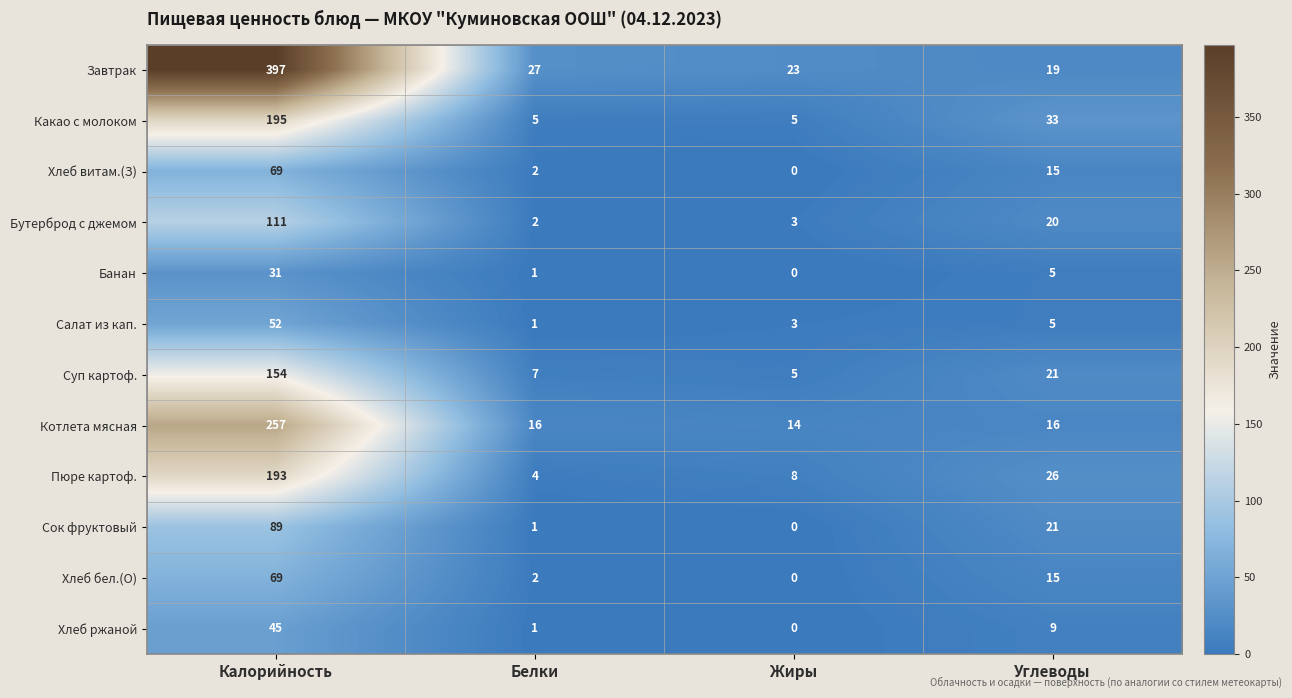

Rank the categories by Банан value from lowest to highest.

Жиры, Белки, Углеводы, Калорийность